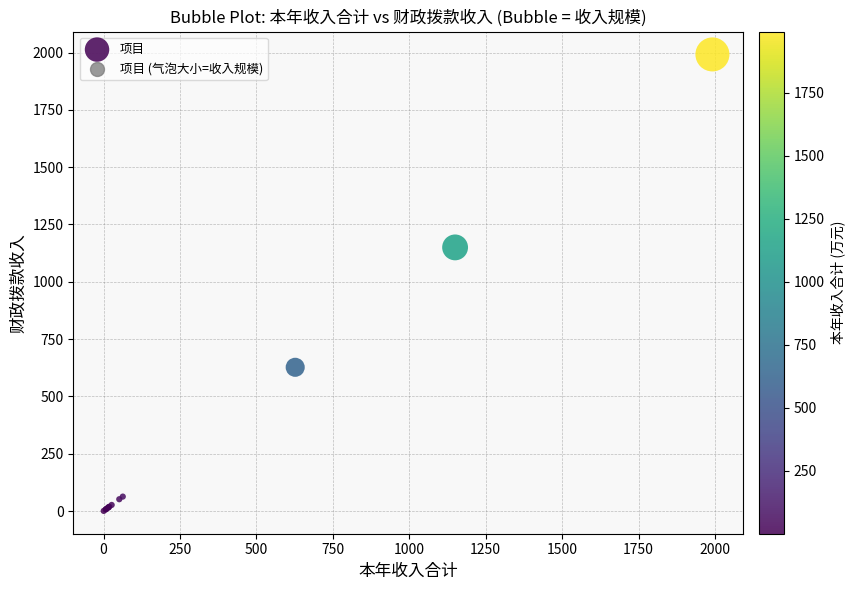

What Y value in the scatter plot is closest to 996?

1149.9